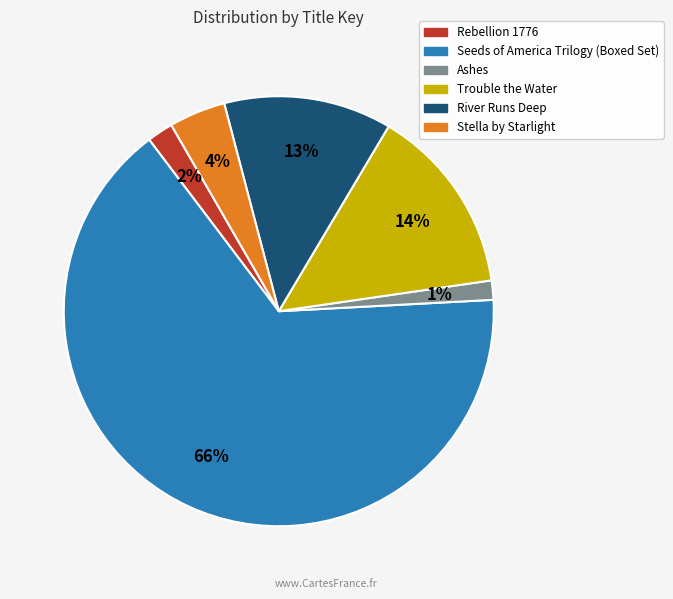

True or false: Trouble the Water accounts for 14% of the total.

True